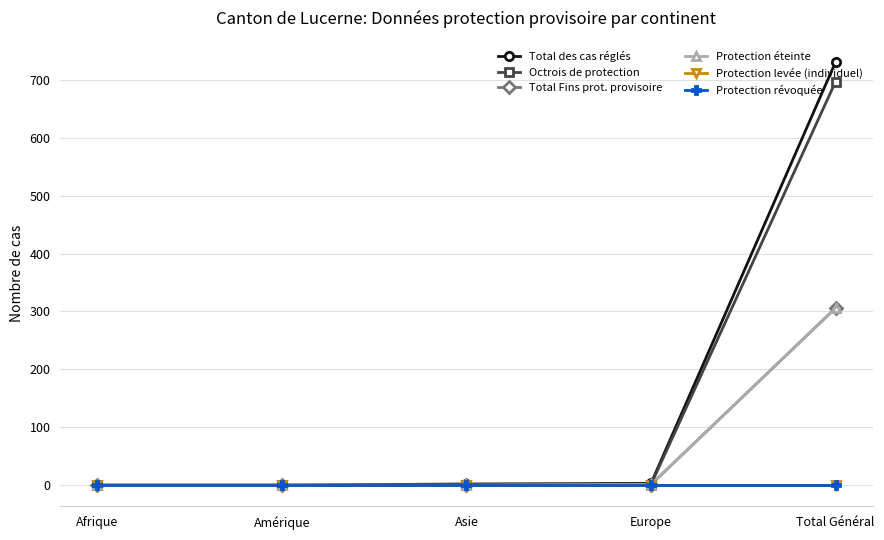

Is this an area chart (filled region under the line)?

No